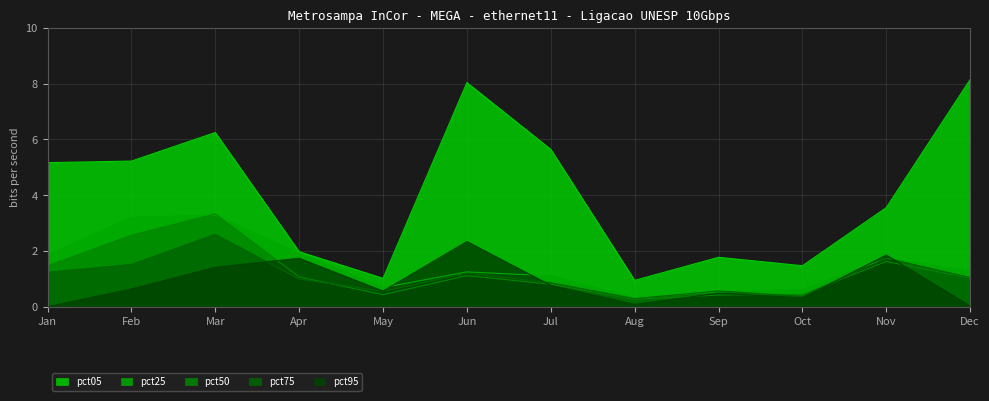

List the series in order of their peak value, lowest first.

pct95, pct75, pct25, pct50, pct05